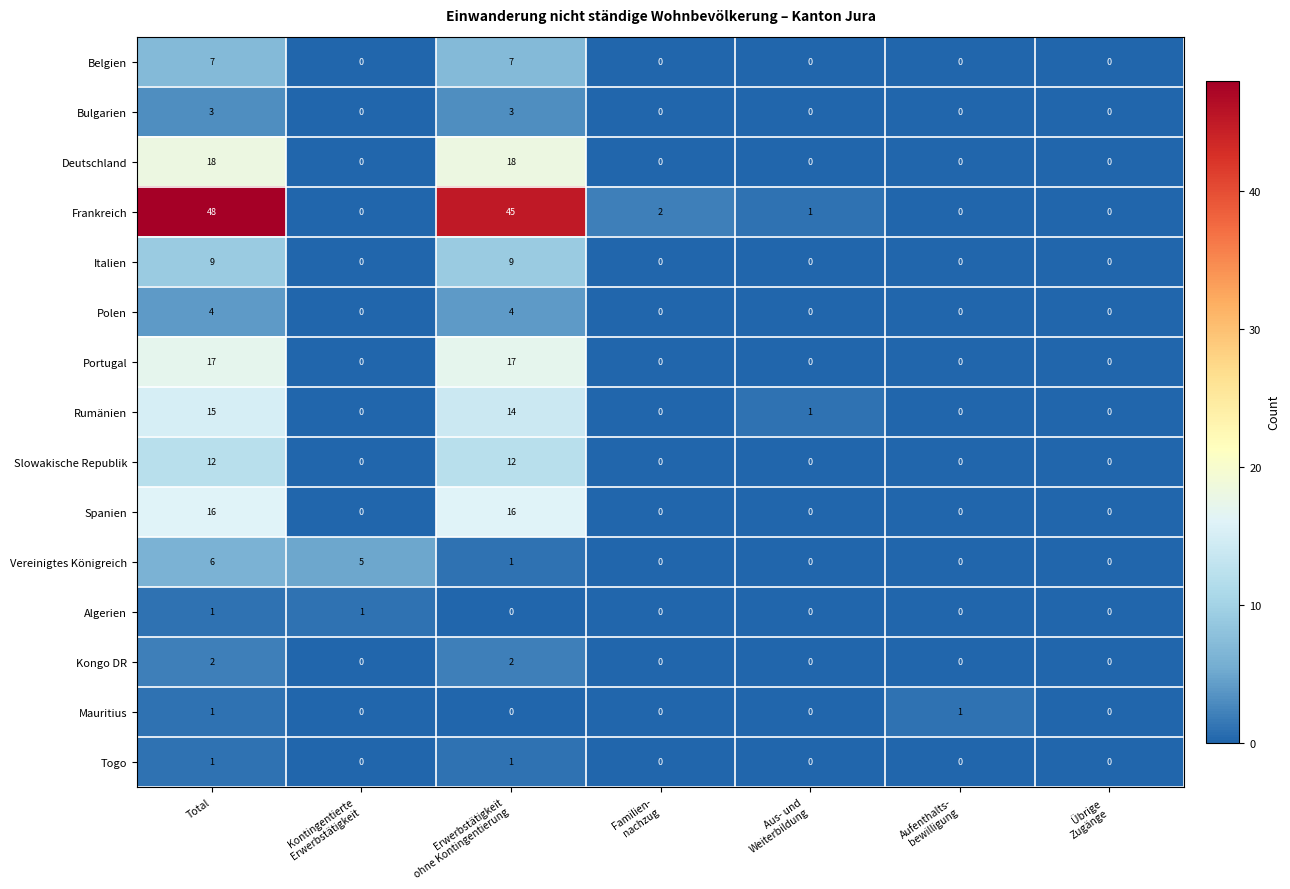

Which series has the largest total across all categories?

Frankreich